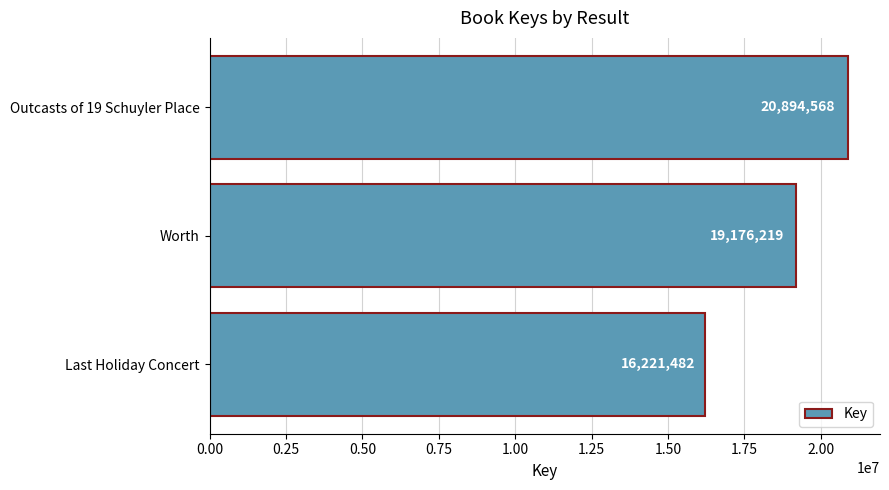

True or false: the data shows 16221482 at Last Holiday Concert.

True